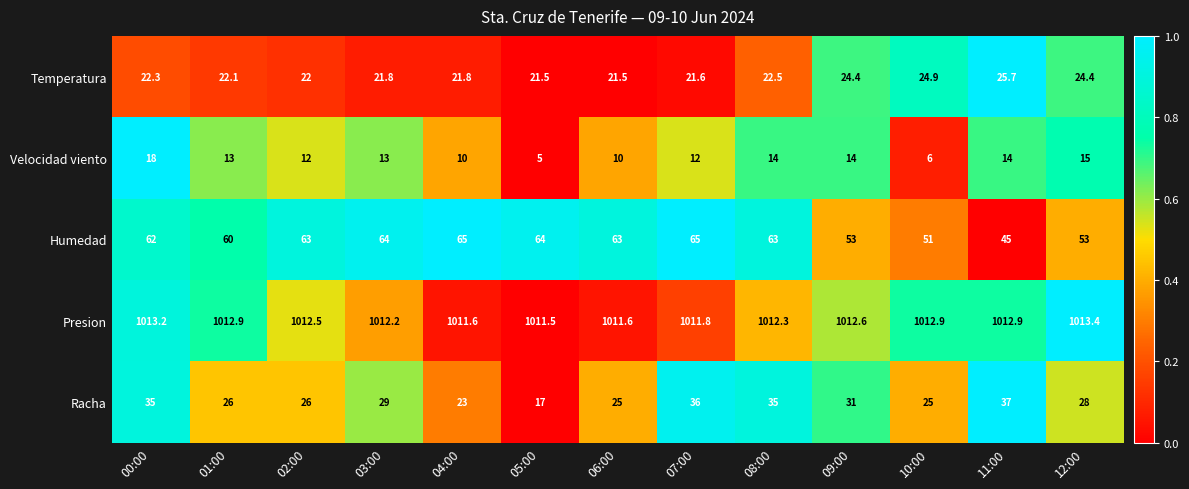

Rank the series at 00:00 from highest to lowest value.

Presion, Humedad, Racha, Temperatura, Velocidad viento